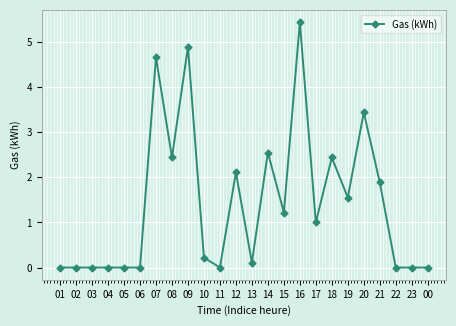

True or false: the data shows 2.5 at 14.

True